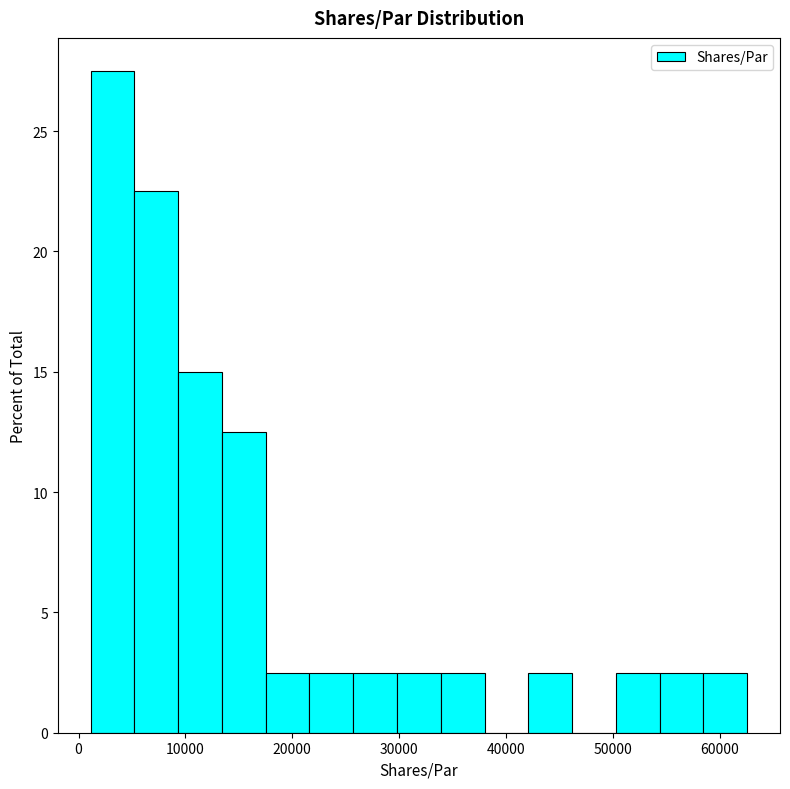

Which range on the x-axis has the tallest bar?

1000 to 5000